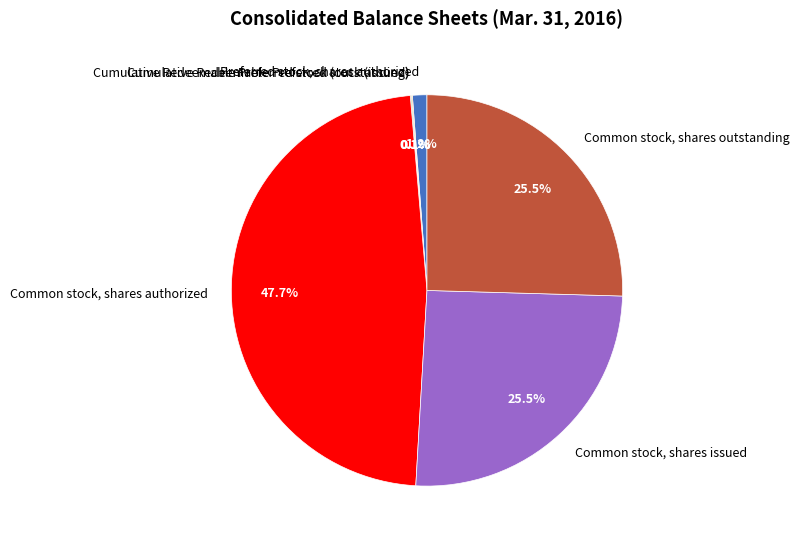

True or false: Common stock, shares outstanding accounts for 16% of the total.

False